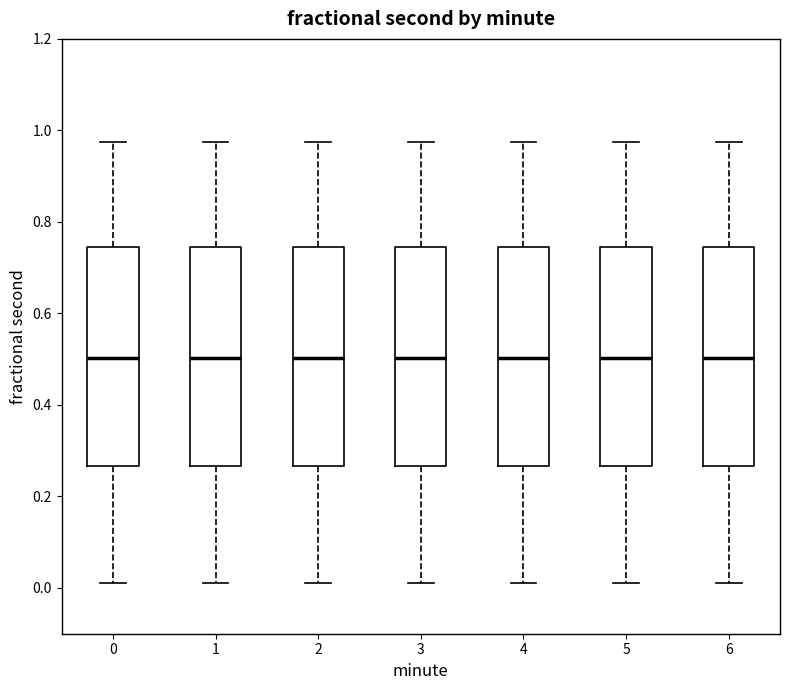

Reading left to right, read every box against the y-axis: the position of its median line, the range the box covers, and the ends of its whiskers. The values are not printed on the chart, so give them approximately, as read against the axis.

0: median 0.50, box 0.26 to 0.74, whiskers 0.02 to 0.98
1: median 0.50, box 0.26 to 0.74, whiskers 0.02 to 0.98
2: median 0.50, box 0.26 to 0.74, whiskers 0.02 to 0.98
3: median 0.50, box 0.26 to 0.74, whiskers 0.02 to 0.98
4: median 0.50, box 0.26 to 0.74, whiskers 0.02 to 0.98
5: median 0.50, box 0.26 to 0.74, whiskers 0.02 to 0.98
6: median 0.50, box 0.26 to 0.74, whiskers 0.02 to 0.98